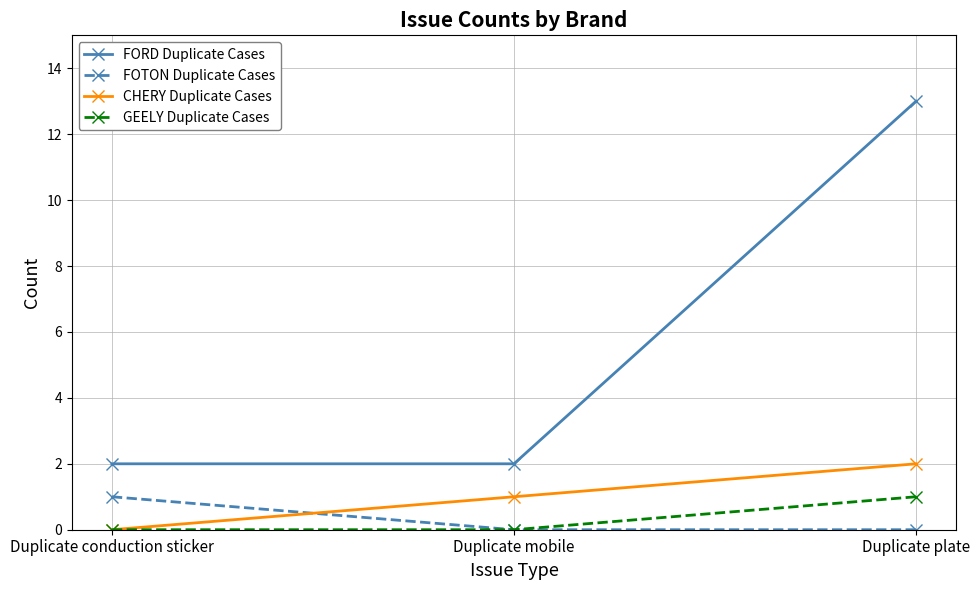

The CHERY Duplicate Cases series shows 1 at Duplicate mobile. True or false?

True